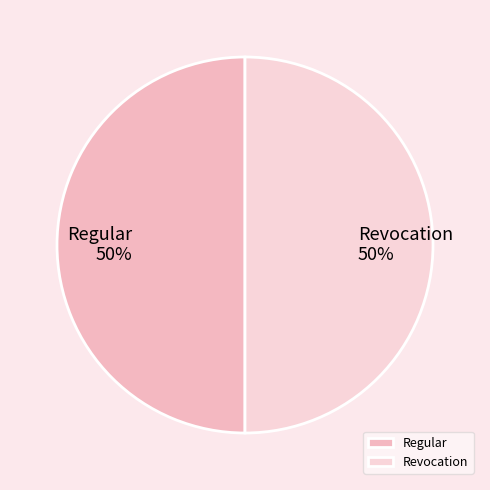

To the nearest percent, what percentage of the pie is Regular?

50%